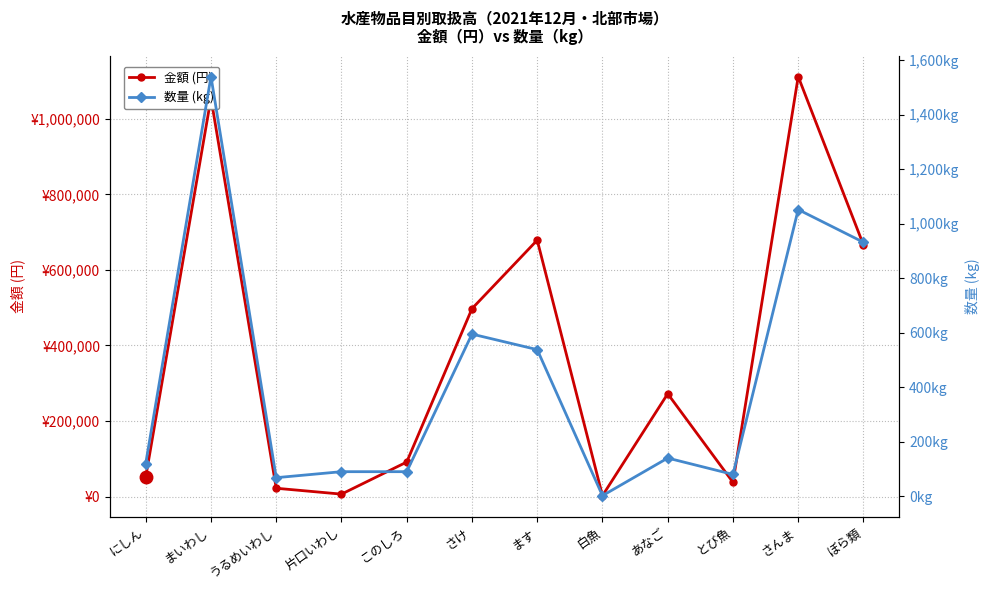

Between さんま and まいわし, which is larger?

さんま